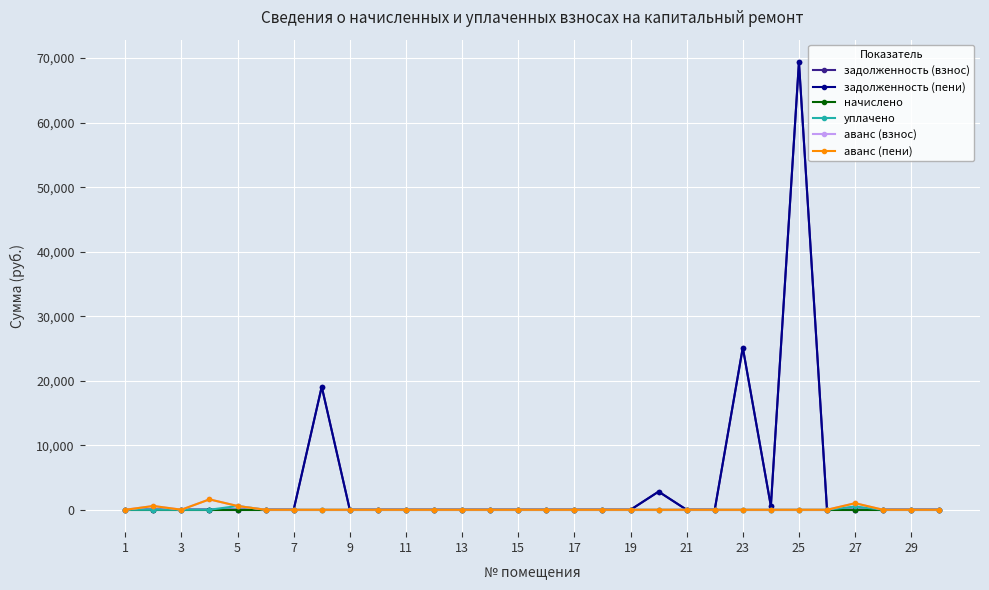

Does the chart display data point markers on the line(s)?

Yes